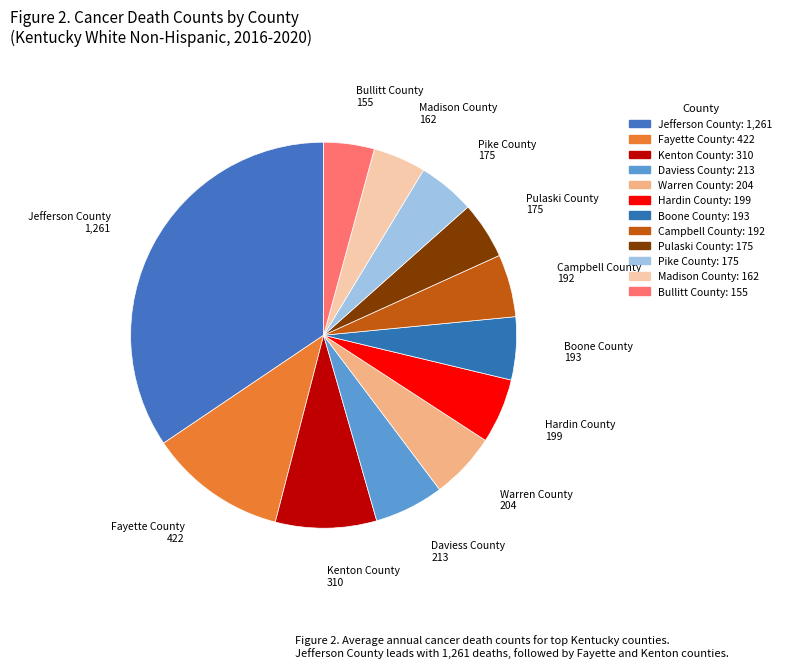

Which has a higher value, Hardin County or Pulaski County?

Hardin County